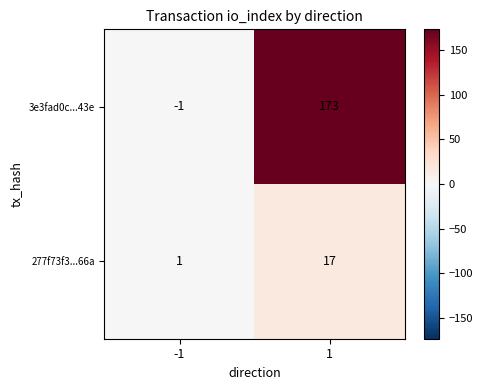

What is the difference between the maximum and minimum values in the 277f73f3...66a series?

16